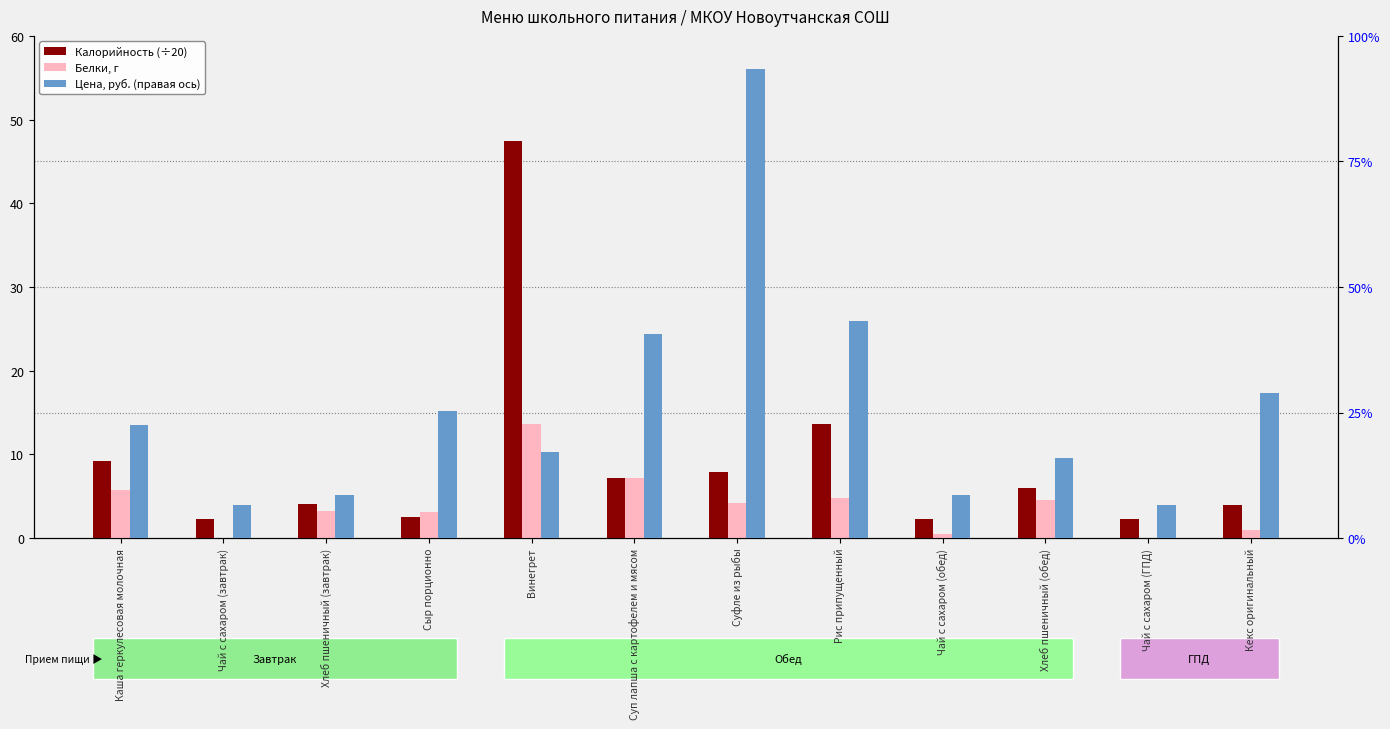

What is the spread (max minus min) of values at Каша геркулесовая молочная?

16.6